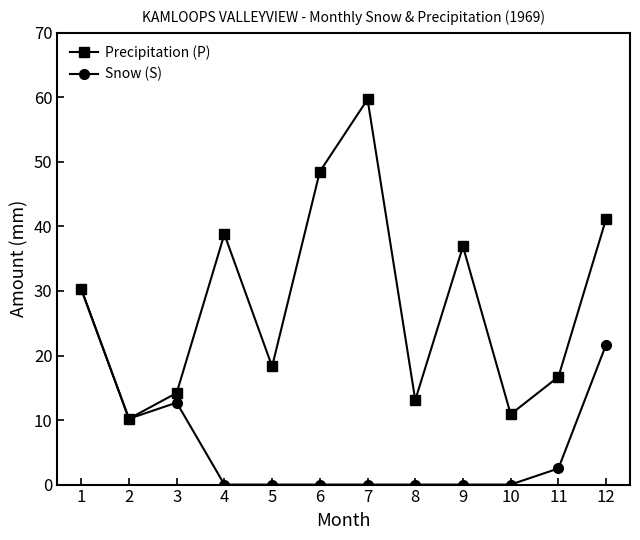

Which series has the largest range (max minus min)?

Precipitation (P)